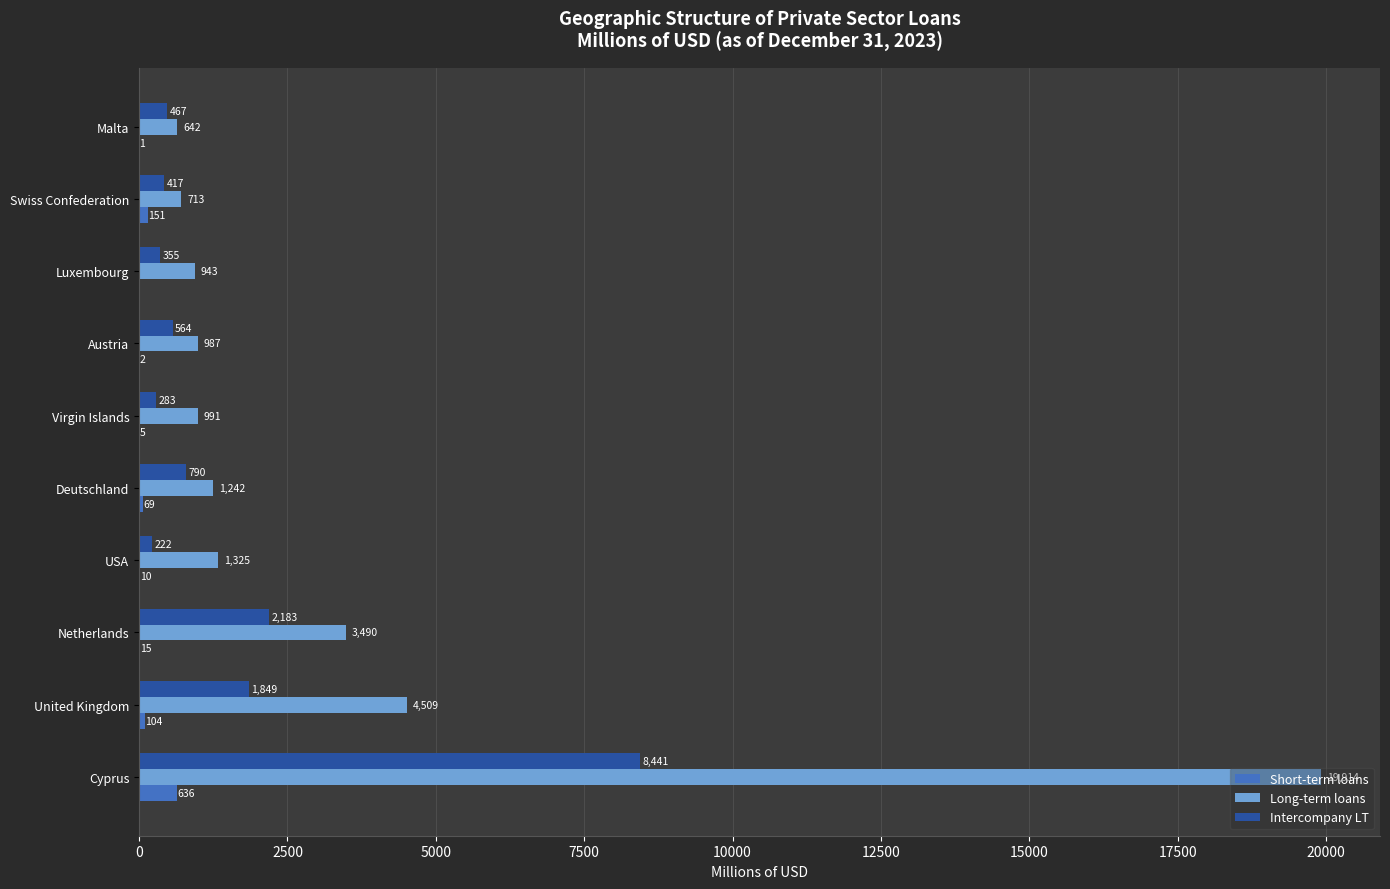

Is it true that Long-term loans equals 990.5 at Virgin Islands?

True